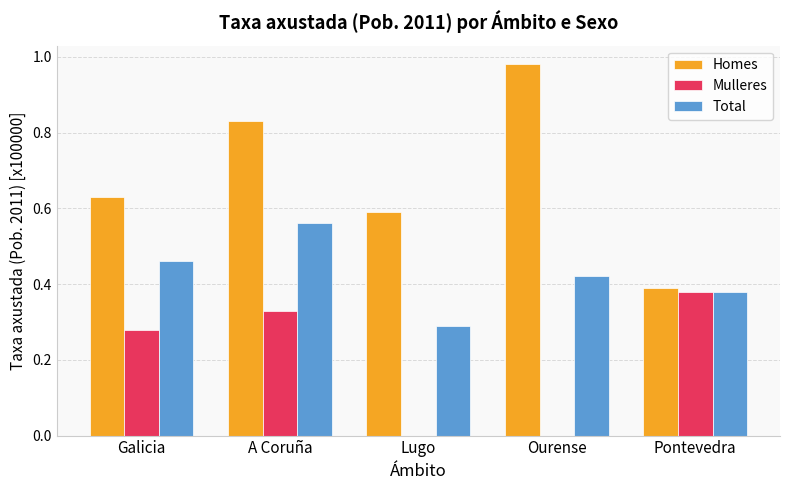

Which series changed the most between Galicia and Pontevedra?

Homes